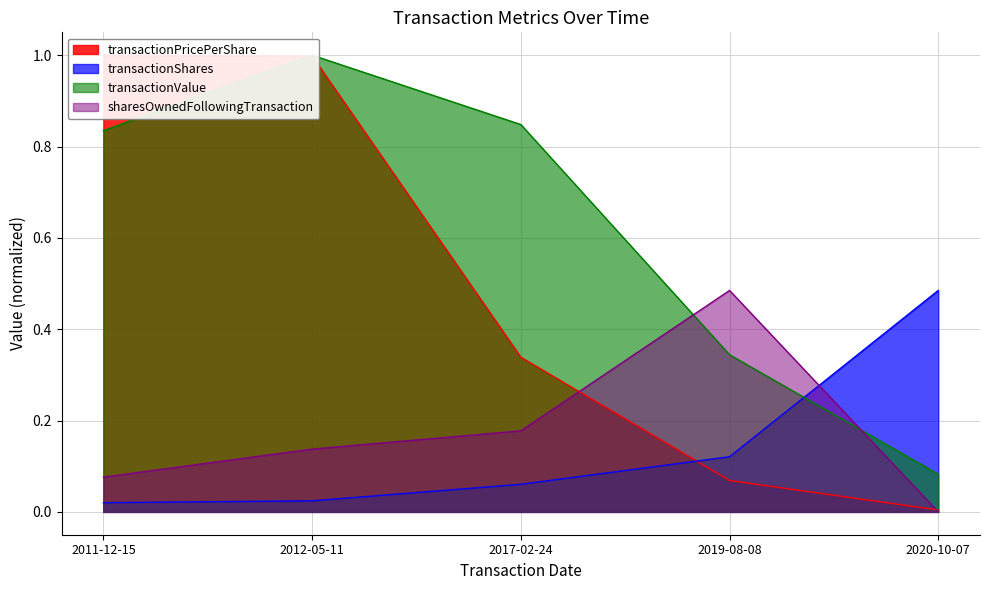

What is the label of the 5th point from the right?

2011-12-15